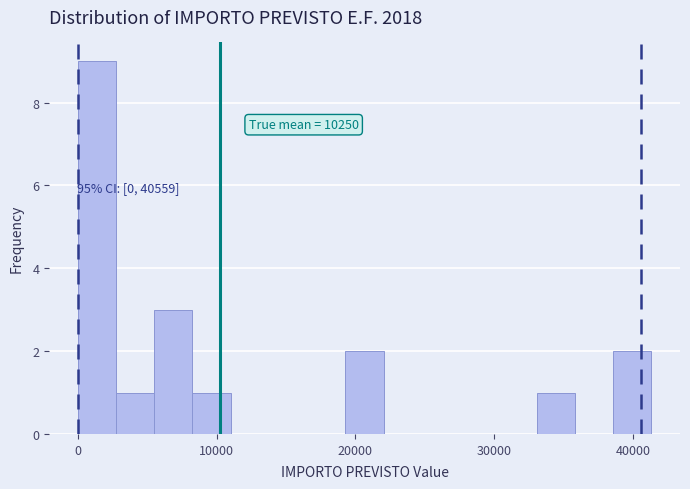

Around what value on the x-axis is the tallest bar? Give the approximate position of its centre, as read against the axis.

1000